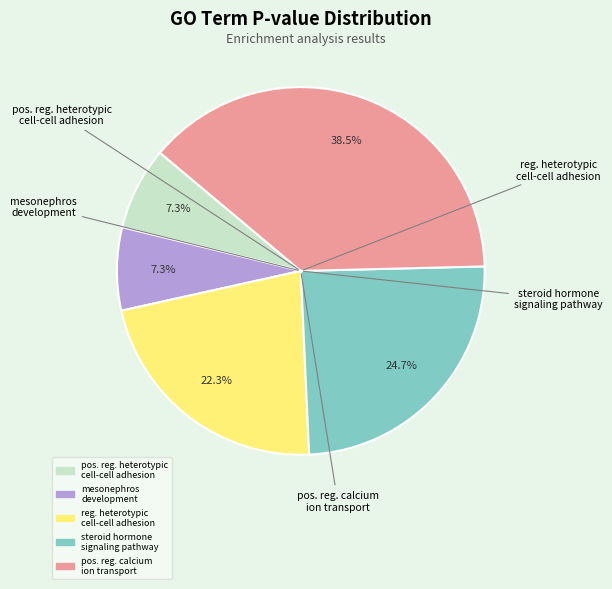

Count the number of slices in the pie.

5